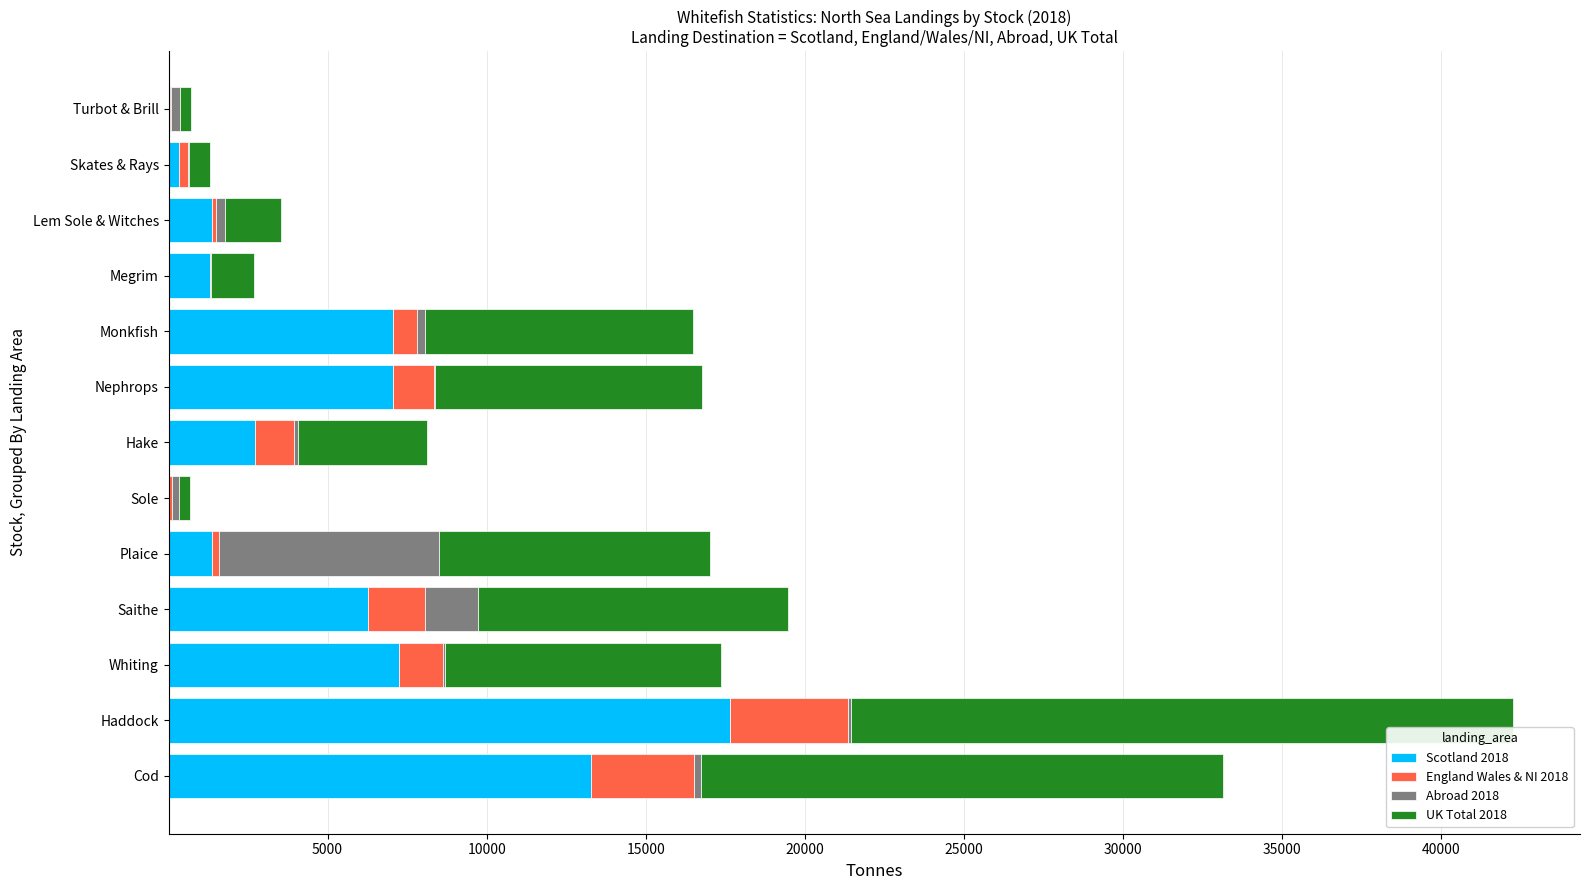

How many categories are shown in the chart?

13